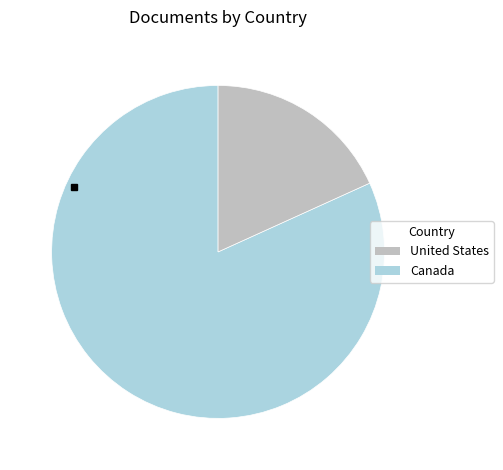

What is the ratio of the value at United States to the value at Canada?

4.5